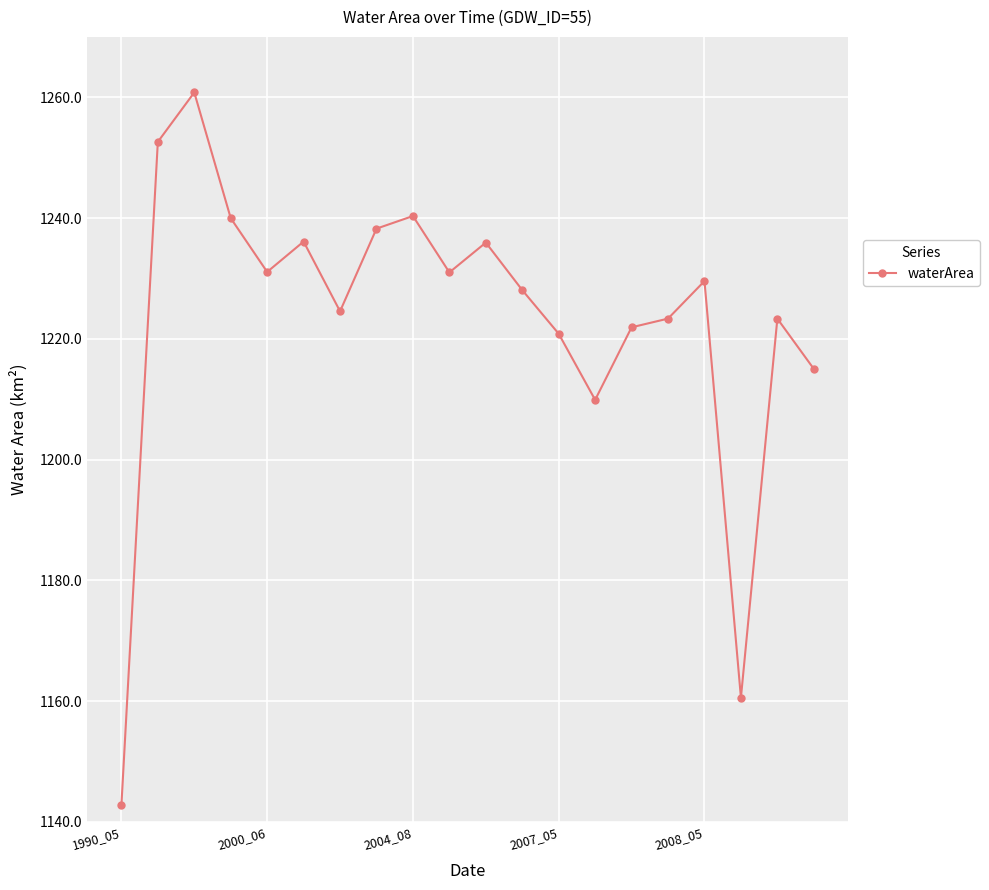

What is the smallest value displayed?

1142.7